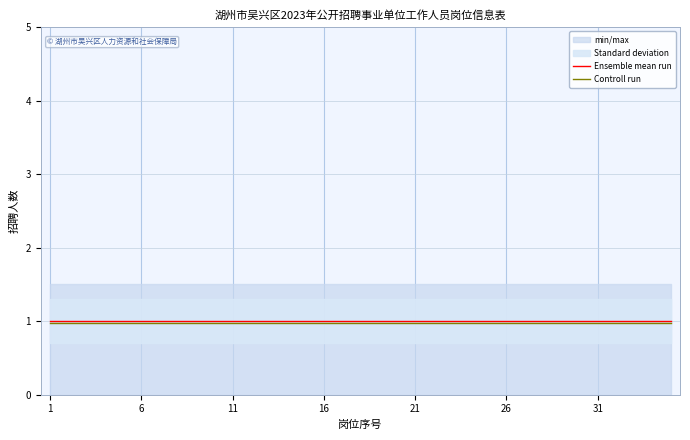

What is the value of the Ensemble mean run point at the 1st from the left?

1.0